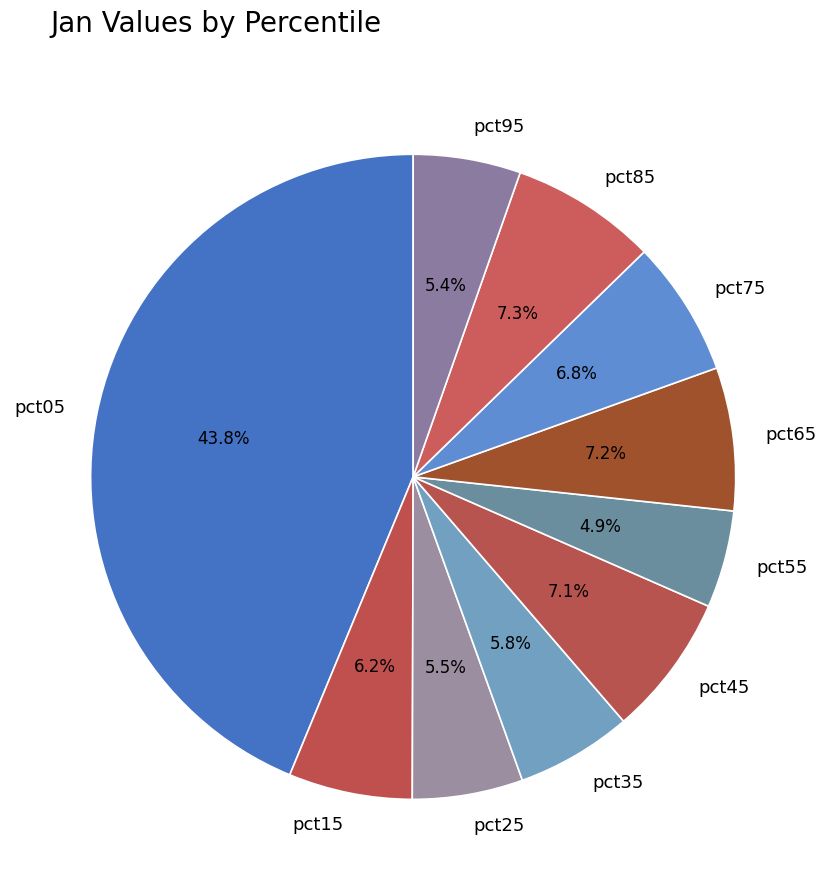

Which slice is the smallest?

pct55